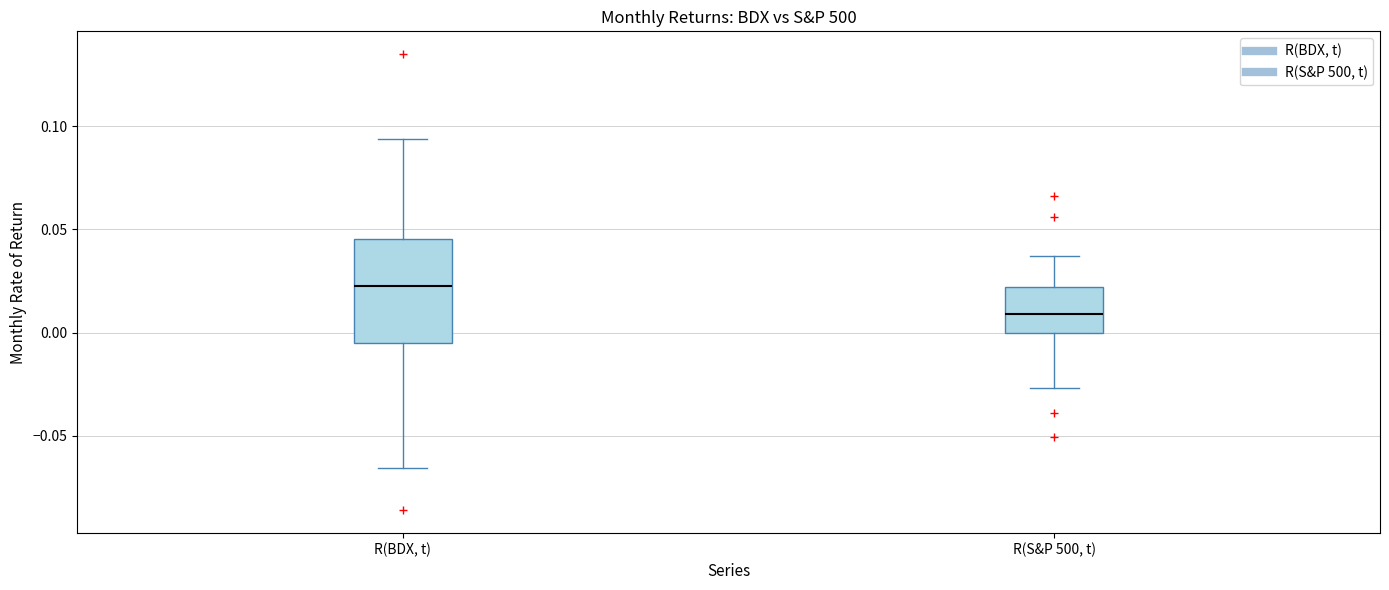

Where is the lower edge of the box for R(BDX, t) on the y-axis? The values are not printed on the chart, so give them approximately, as read against the axis.

-0.005